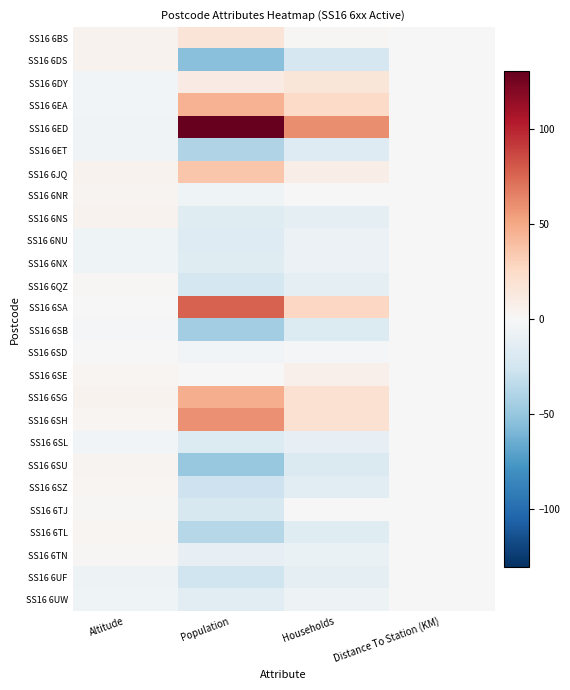

At Altitude, list the series in order from smallest to largest.

SS16 6UF, SS16 6NU, SS16 6NX, SS16 6UW, SS16 6ED, SS16 6ET, SS16 6DY, SS16 6EA, SS16 6SL, SS16 6SB, SS16 6SA, SS16 6SD, SS16 6QZ, SS16 6TJ, SS16 6TN, SS16 6SE, SS16 6SH, SS16 6SZ, SS16 6TL, SS16 6NR, SS16 6SU, SS16 6BS, SS16 6DS, SS16 6JQ, SS16 6NS, SS16 6SG